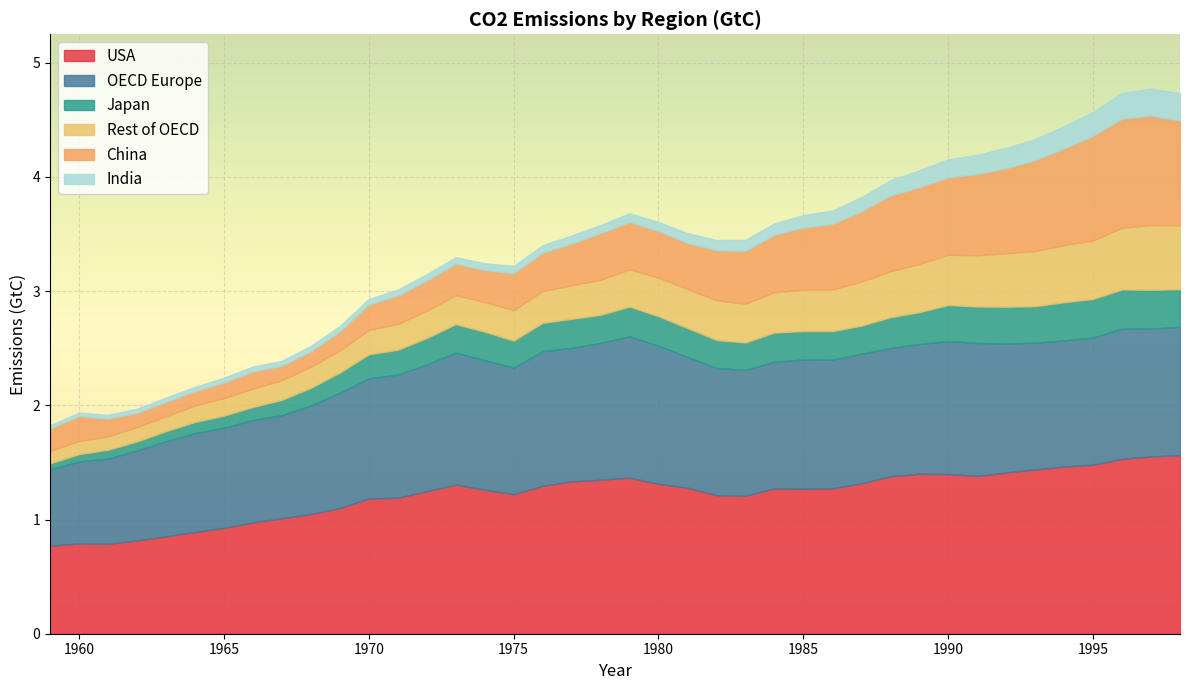

Which series has the widest spread of values?

China